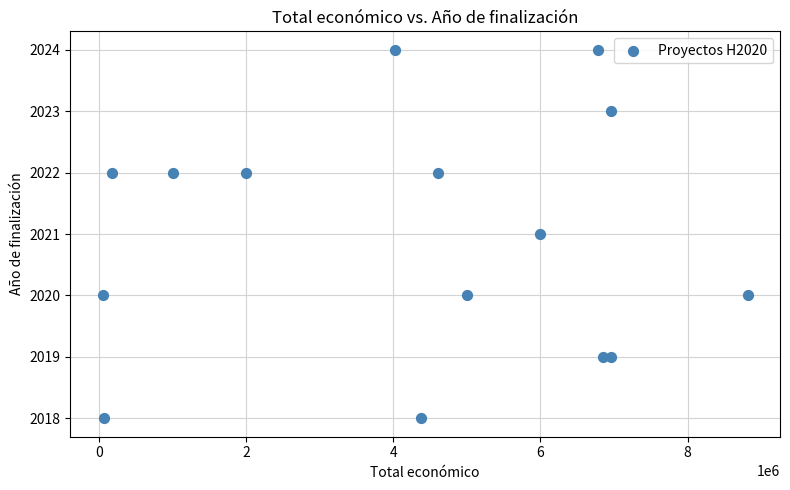

What is the range of Y values (max minus min)?

6